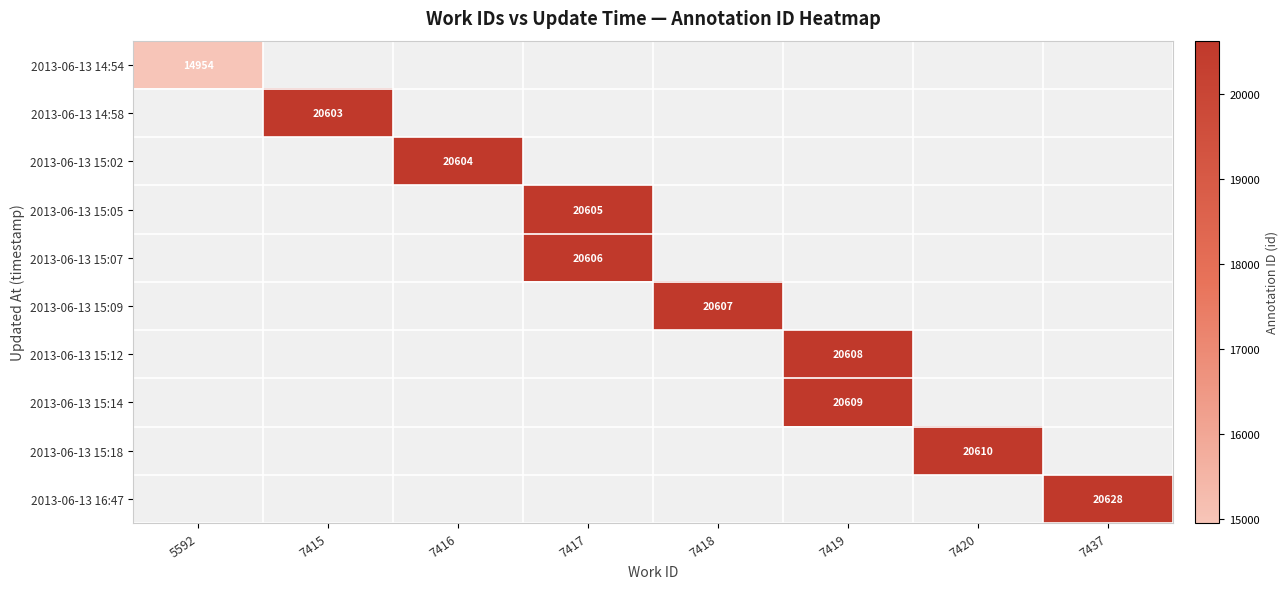

True or false: 2013-06-13 15:14 has a value of 20609.0 at 7419.

True